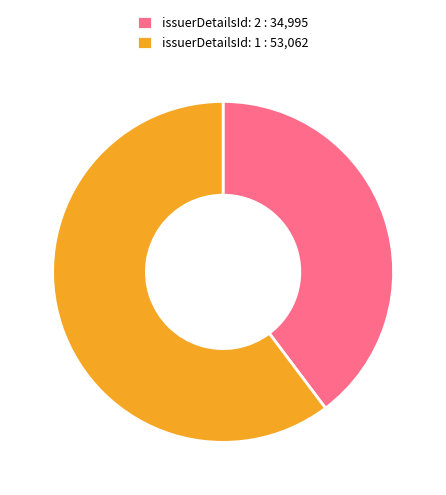

What is the ratio of the value at issuerDetailsId: 2 : 34,995 to the value at issuerDetailsId: 1 : 53,062?

0.7